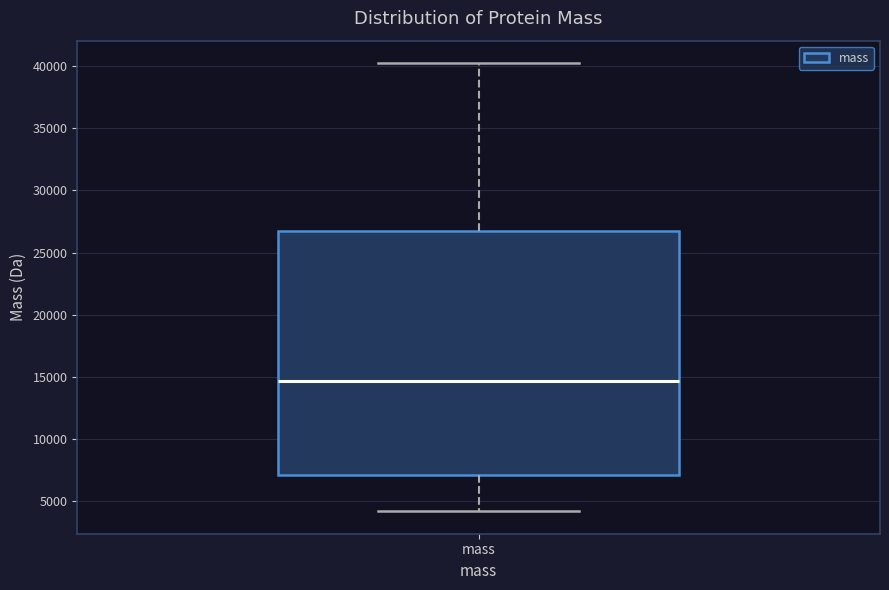

Transcribe this box plot: give where the median line is, the range the box spans, and where the two whiskers end, as read against the y-axis. The values are not printed on the chart, so give them approximately, as read against the axis.

median 14500, box 7000 to 26500, whiskers 4000 to 40000